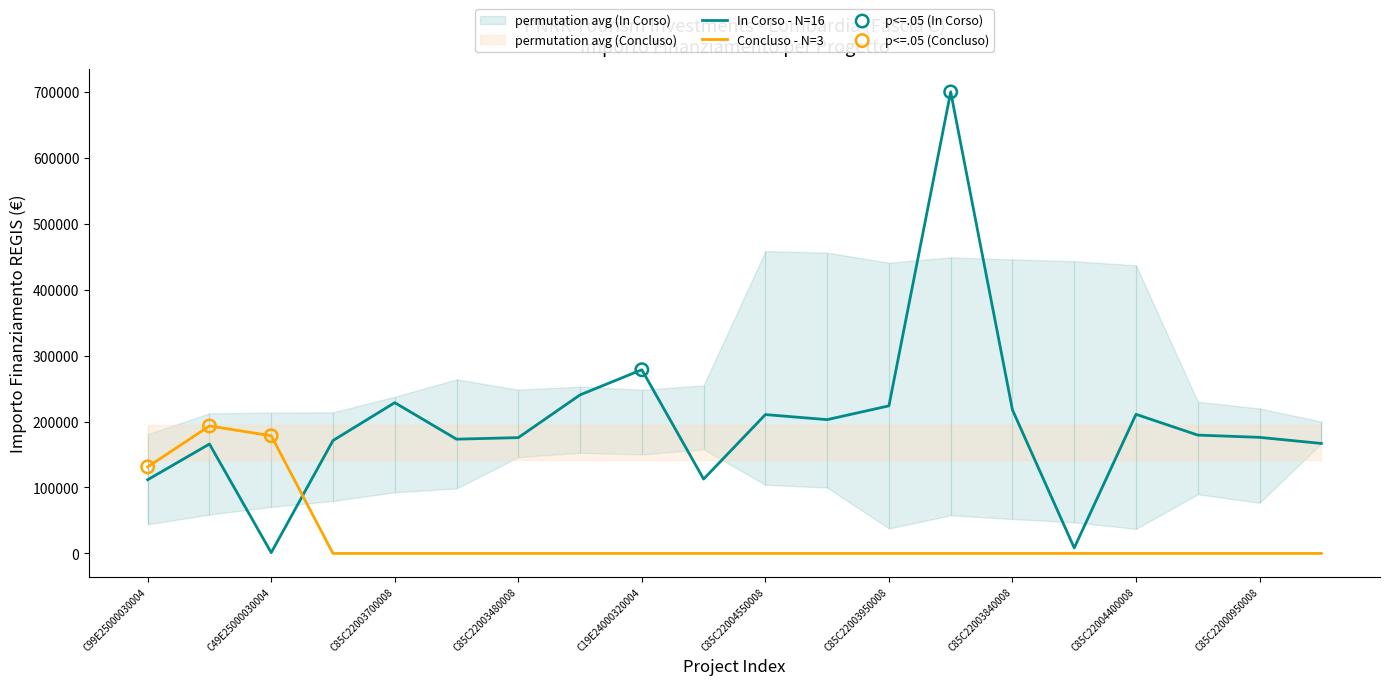

At which category is the sum across all series the highest?

C85C22004240008